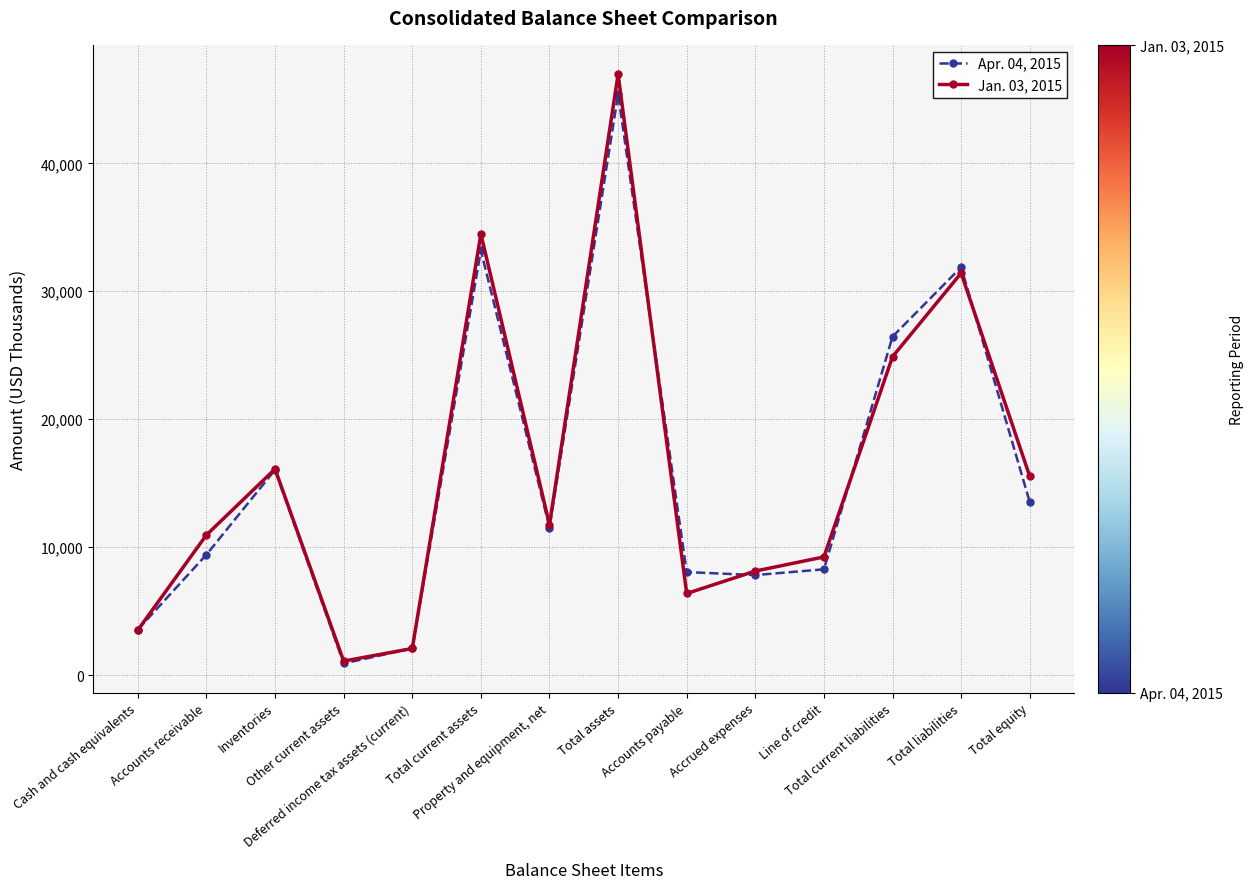

List the labels in order of Apr. 04, 2015 value, smallest first.

Other current assets, Deferred income tax assets (current), Cash and cash equivalents, Accrued expenses, Accounts payable, Line of credit, Accounts receivable, Property and equipment, net, Total equity, Inventories, Total current liabilities, Total liabilities, Total current assets, Total assets